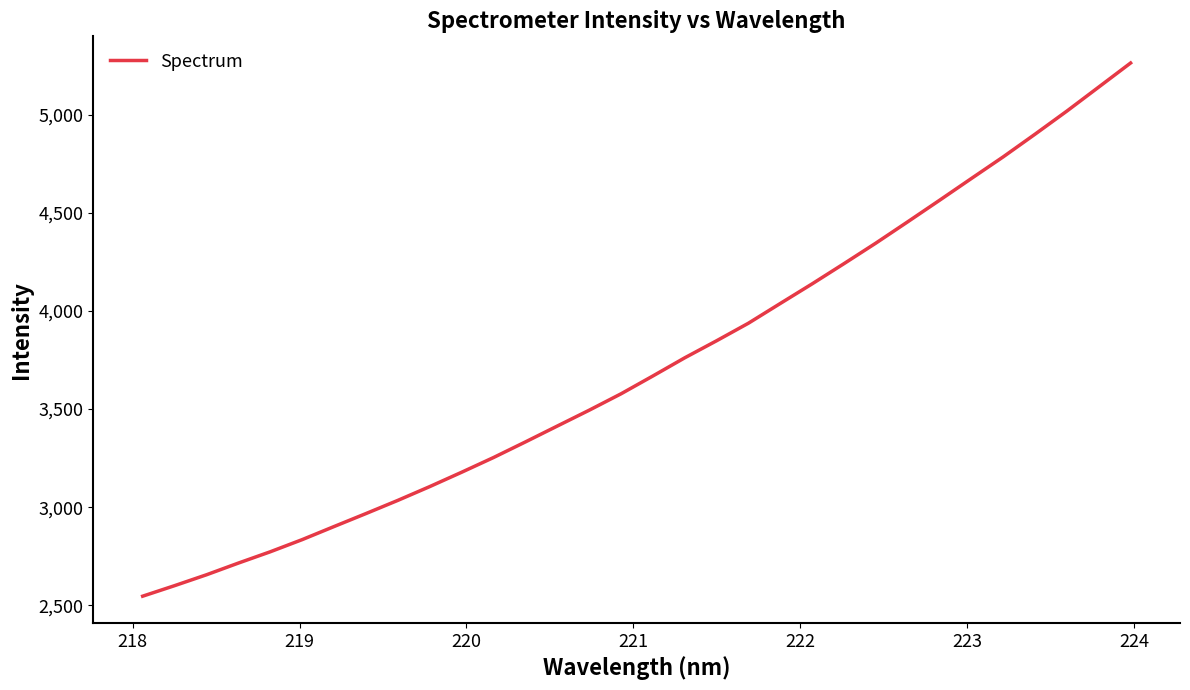

What is the difference between the maximum and minimum values?

2717.0